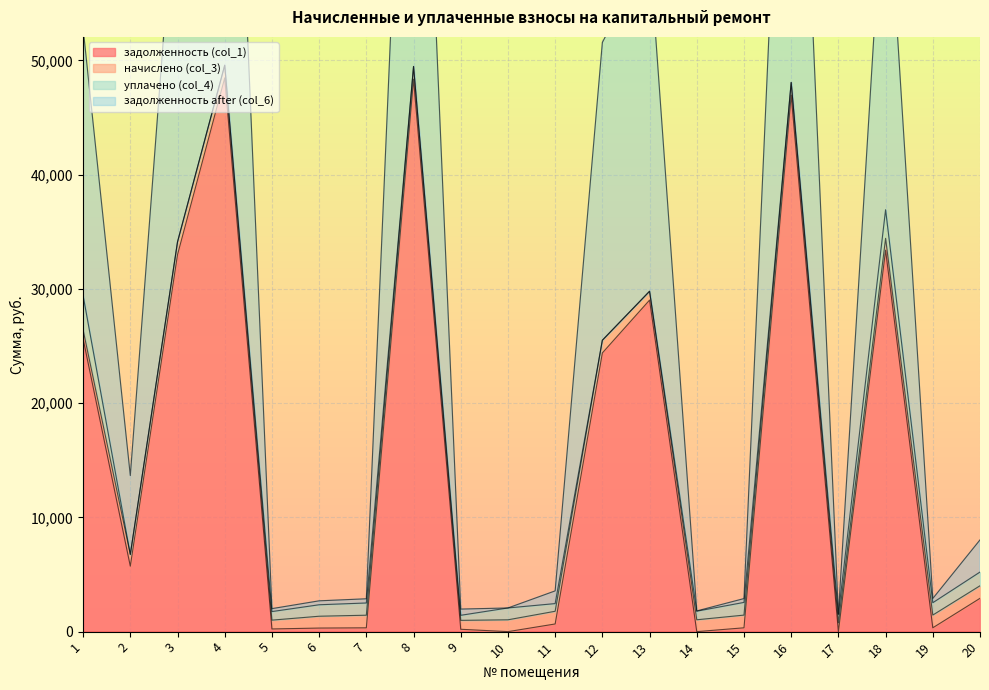

Which series changed the most between 4 and 13?

задолженность after (col_6)